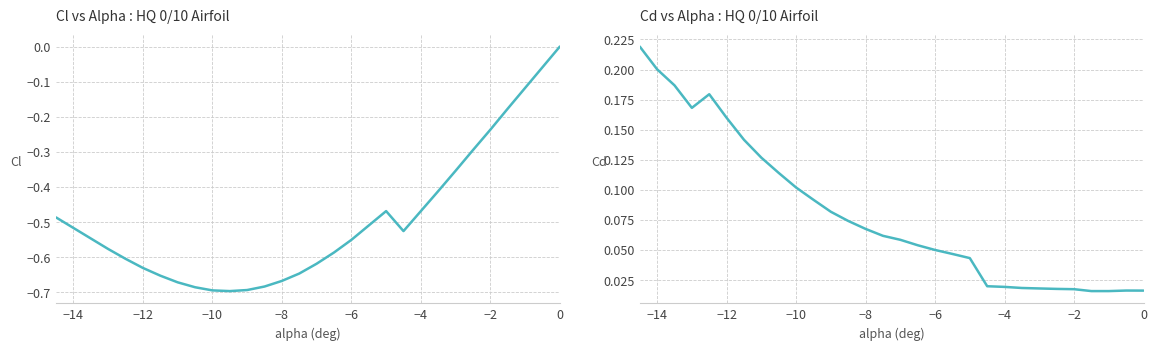

True or false: Cd and Cl cross at least once.

False